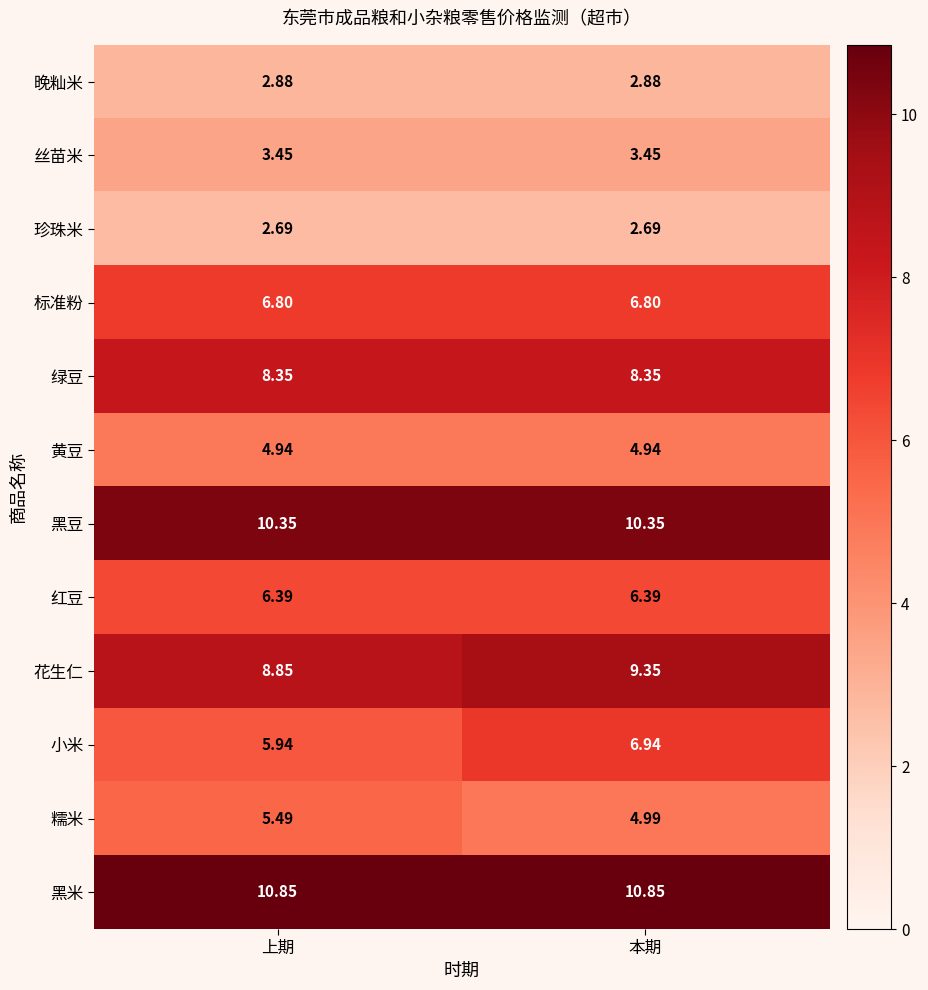

Rank the series by their maximum value, from highest to lowest.

黑米, 黑豆, 花生仁, 绿豆, 小米, 标准粉, 红豆, 糯米, 黄豆, 丝苗米, 晚籼米, 珍珠米